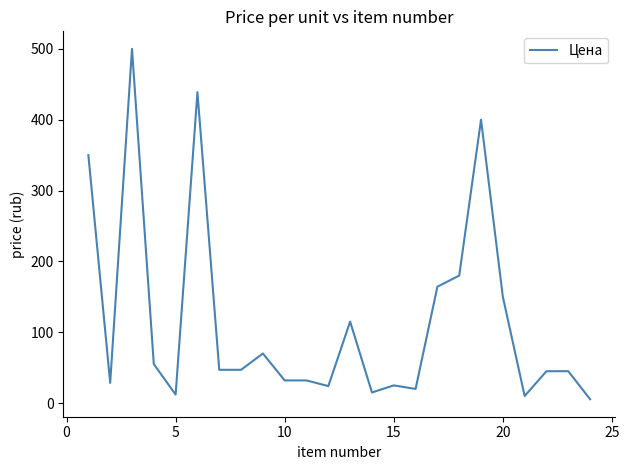

What is the difference between the maximum and minimum values?

494.5